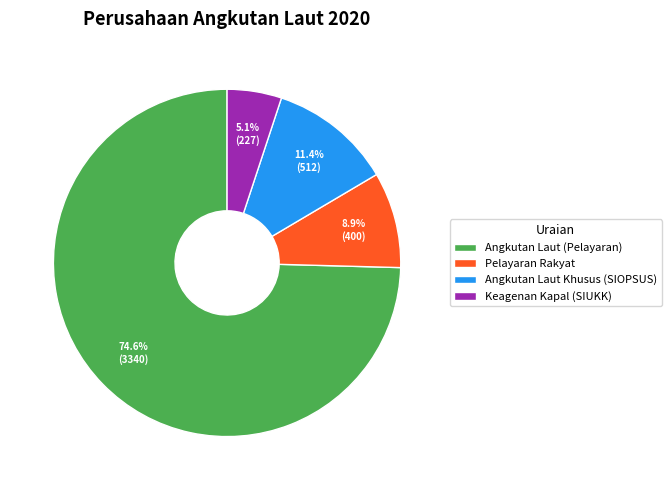

How many slices are in this pie chart?

4